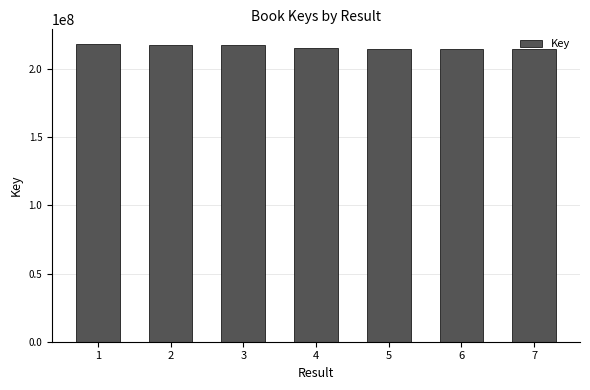

Is it true that the value at 2 is 69593701?

False